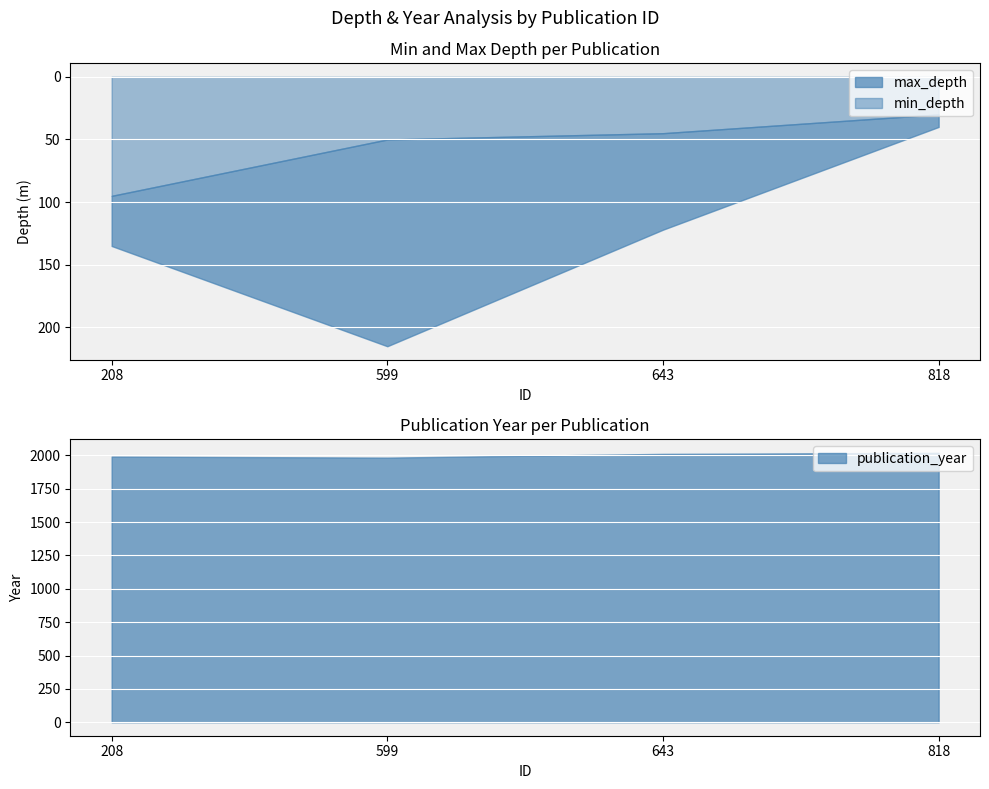

True or false: min_depth has more than 0 interior local peaks.

False